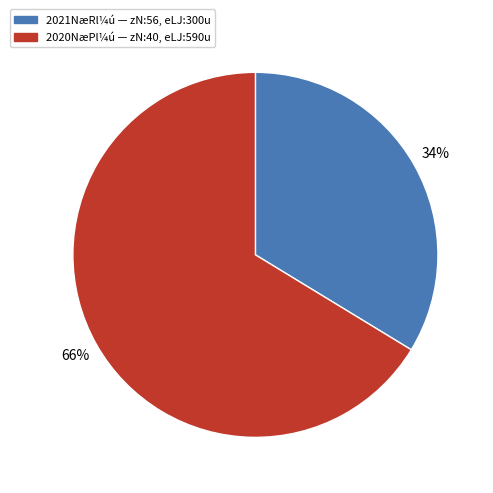

Is there a majority slice in this chart?

Yes